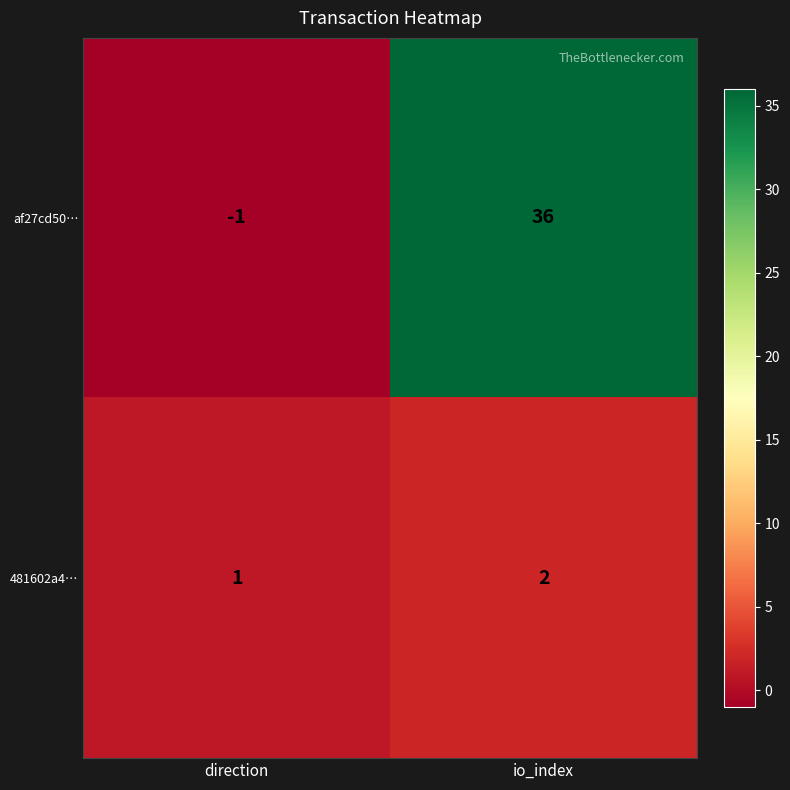

Rank the series by their maximum value, from highest to lowest.

af27cd50…, 481602a4…